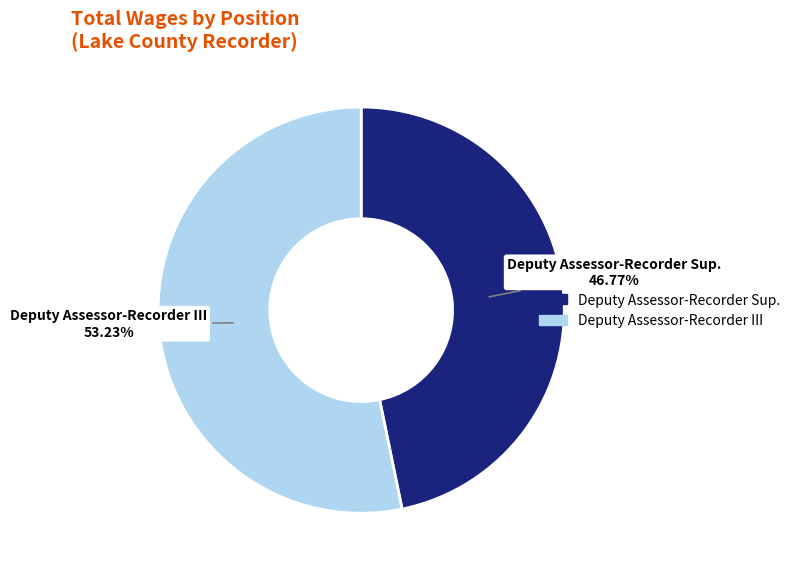

Which has a higher value, Deputy Assessor-Recorder III or Deputy Assessor-Recorder Sup.?

Deputy Assessor-Recorder III